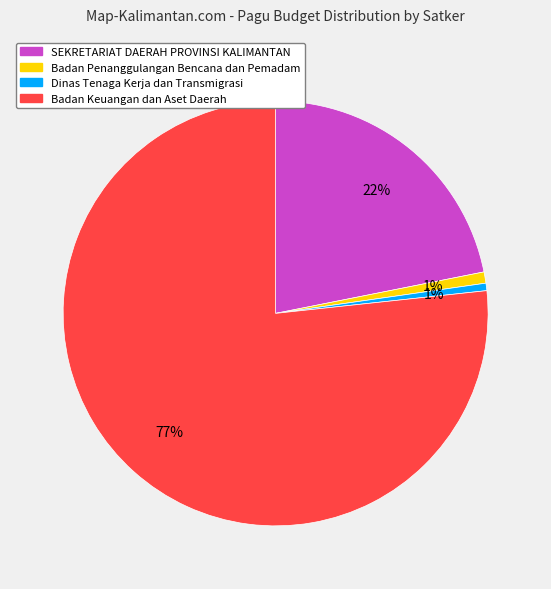

Between SEKRETARIAT DAERAH PROVINSI KALIMANTAN and Badan Keuangan dan Aset Daerah, which is larger?

Badan Keuangan dan Aset Daerah